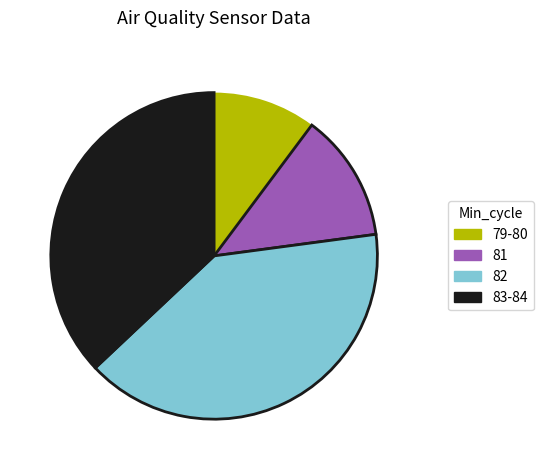

What is the ratio of the value at 83-84 to the value at 82?

0.9